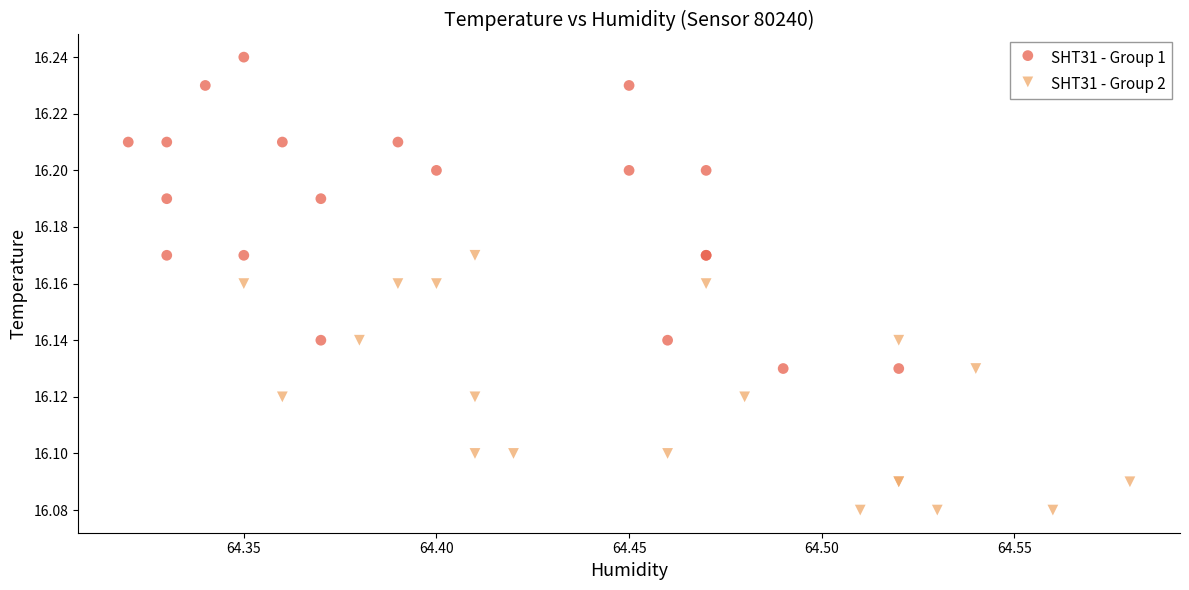

Which series has the largest Y range (max minus min)?

SHT31 - Group 1